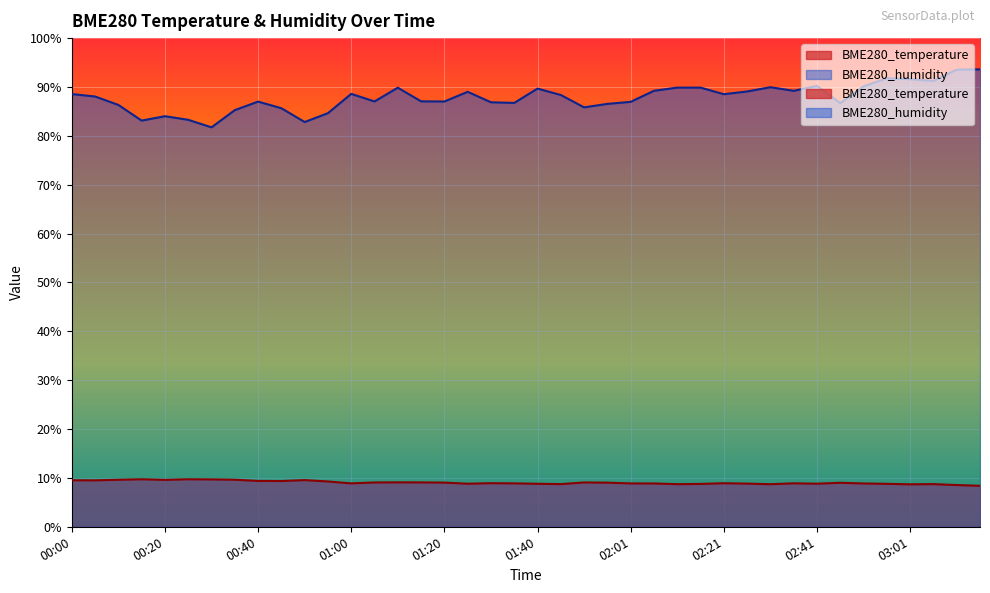

Reading left to right, extract all data points from this chart.

BME280_temperature: 9.5	9.5	9.6	9.7	9.6	9.7	9.7	9.6	9.4	9.4	9.6	9.3	8.9	9.1	9.1	9.1	9.0	8.8	8.9	8.9	8.8	8.7	9.1	9.0	8.9	8.9	8.7	8.8	8.9	8.8	8.7	8.9	8.8	9.0	8.9	8.8	8.7	8.7	8.5	8.4
BME280_humidity: 88.5	88.0	86.3	83.1	84.0	83.3	81.7	85.3	87.0	85.7	82.8	84.6	88.6	87.0	89.8	87.1	87.0	89.0	86.9	86.7	89.7	88.4	85.8	86.5	87.0	89.2	89.9	89.9	88.5	89.1	90.0	89.2	90.2	86.7	90.1	91.8	91.6	91.2	93.5	93.6